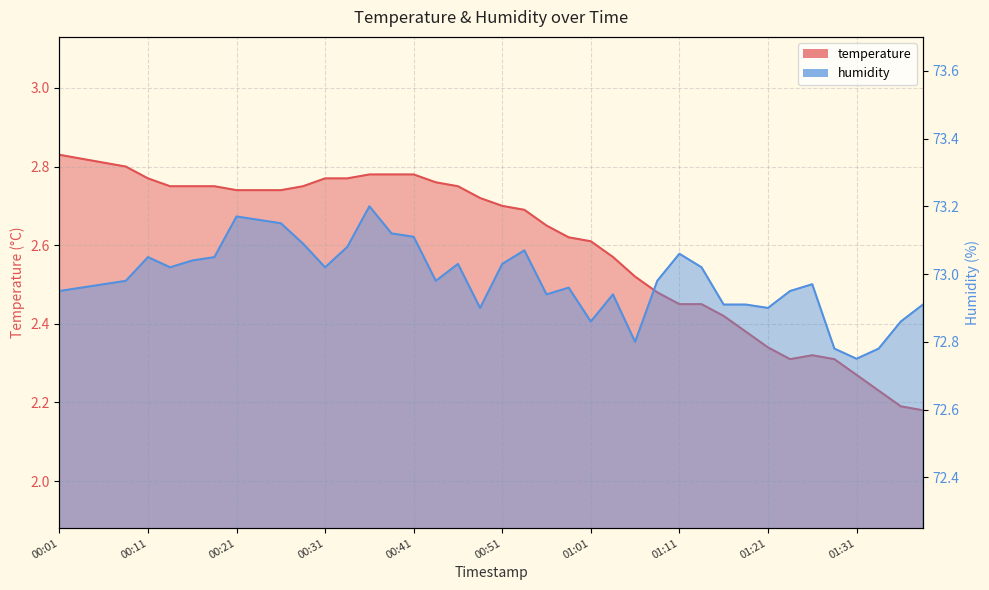

Between 00:44 and 00:08, which is larger?

00:08